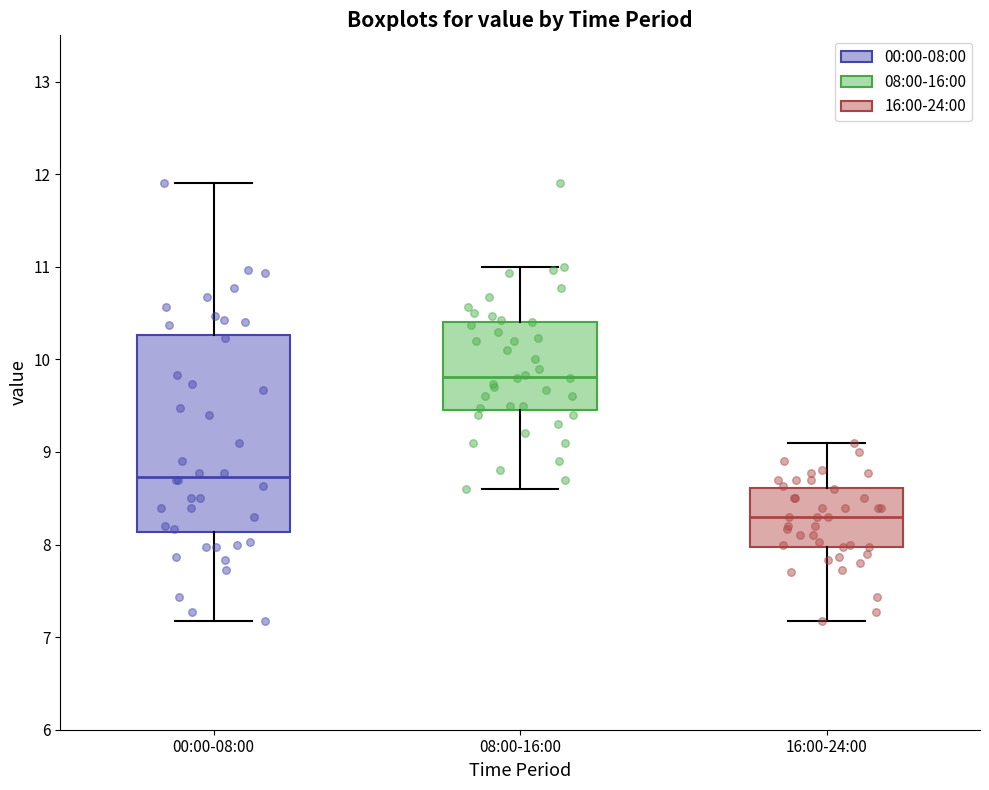

Reading left to right, transcribe this box plot: for each box, give where its median line is, the range the box spans, and where its two whiskers end, as read against the y-axis. The values are not printed on the chart, so give them approximately, as read against the axis.

00:00-08:00: median 8.7, box 8.1 to 10.3, whiskers 7.2 to 11.9
08:00-16:00: median 9.8, box 9.5 to 10.4, whiskers 8.6 to 11.0
16:00-24:00: median 8.3, box 8.0 to 8.6, whiskers 7.2 to 9.1